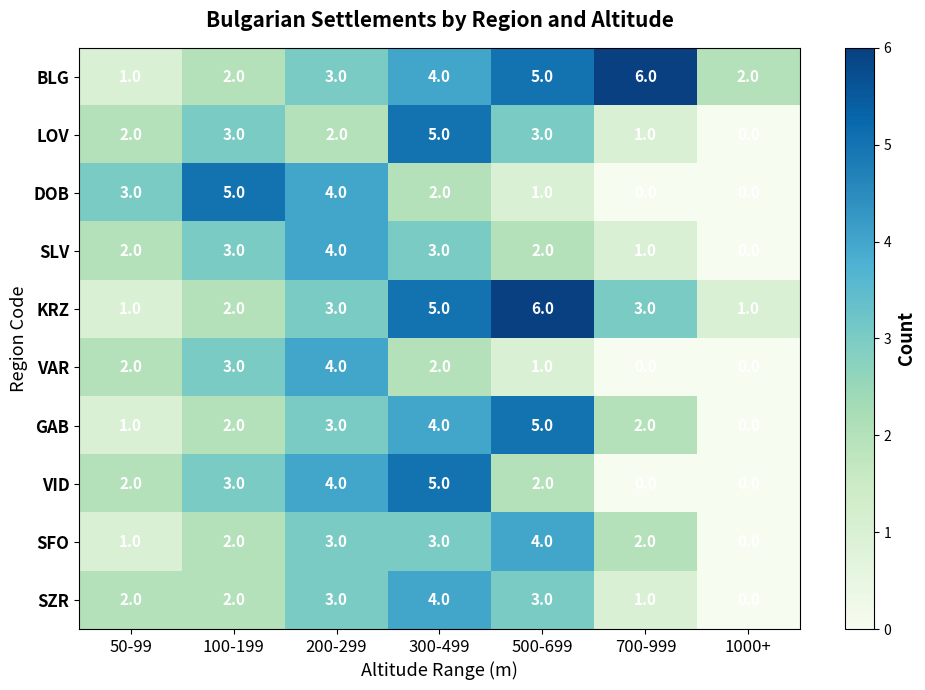

True or false: GAB has a value of 0 at 1000+.

True